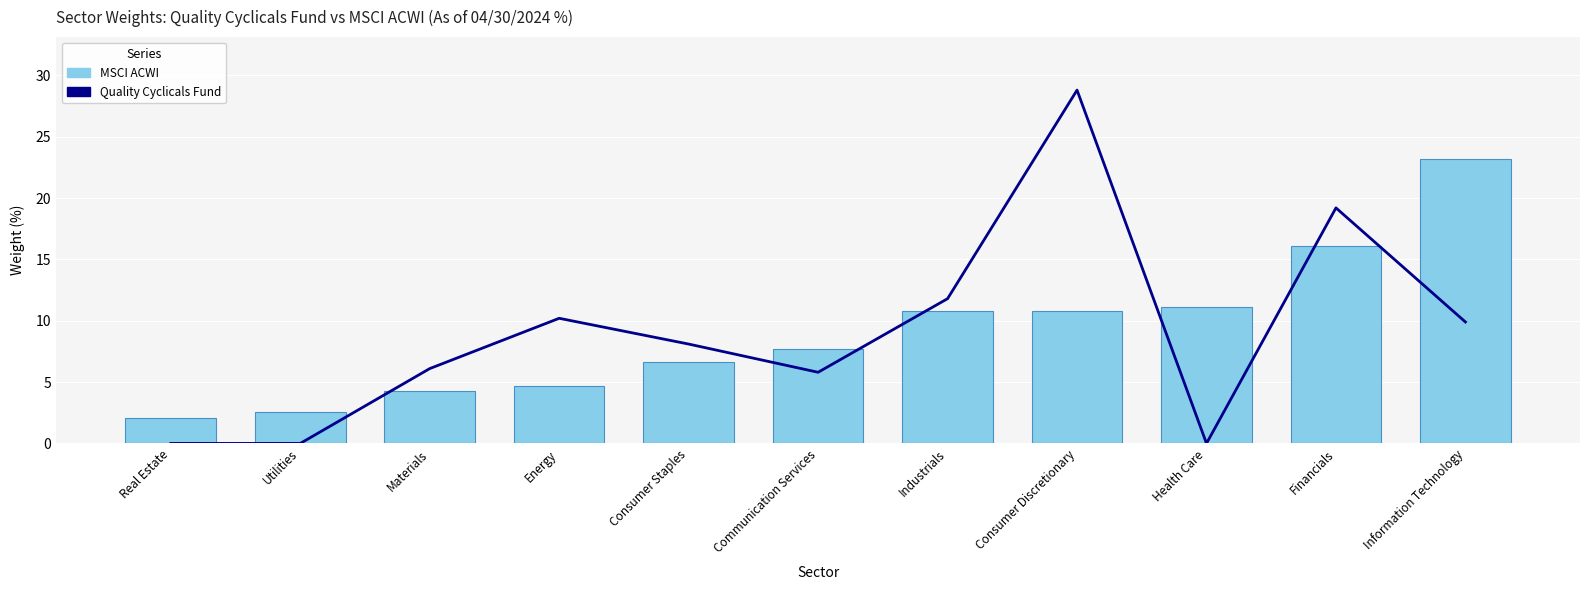

Which label corresponds to the largest value in the chart?

Consumer Discretionary